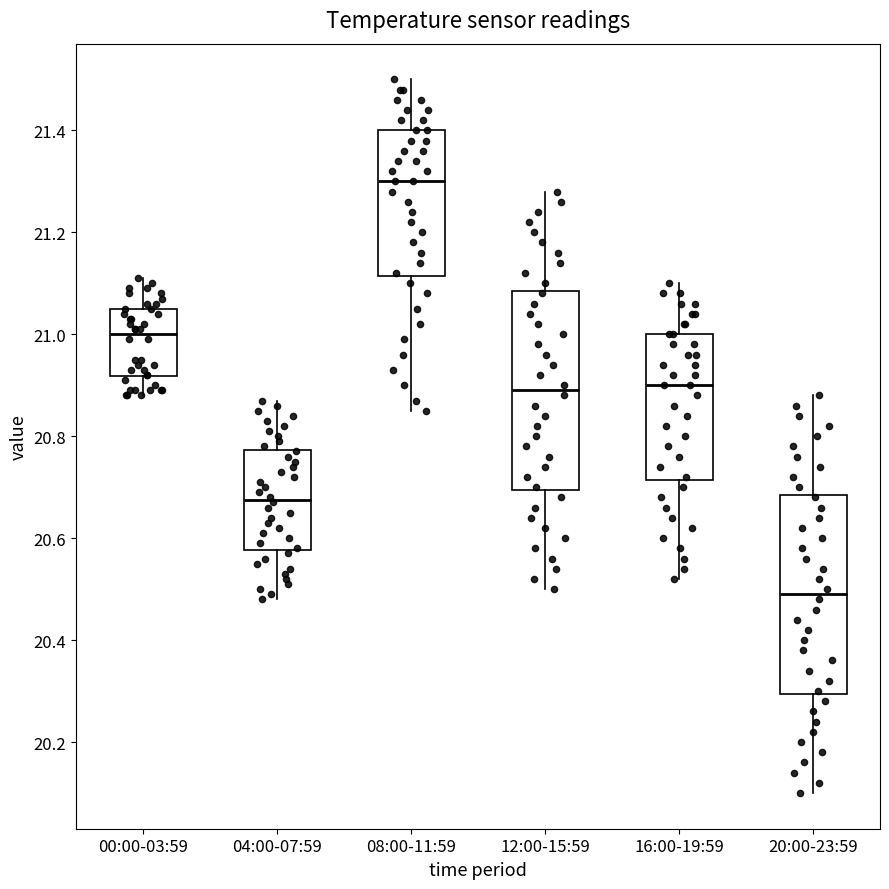

Where is the lower edge of the box for 08:00-11:59 on the y-axis? The values are not printed on the chart, so give them approximately, as read against the axis.

21.12